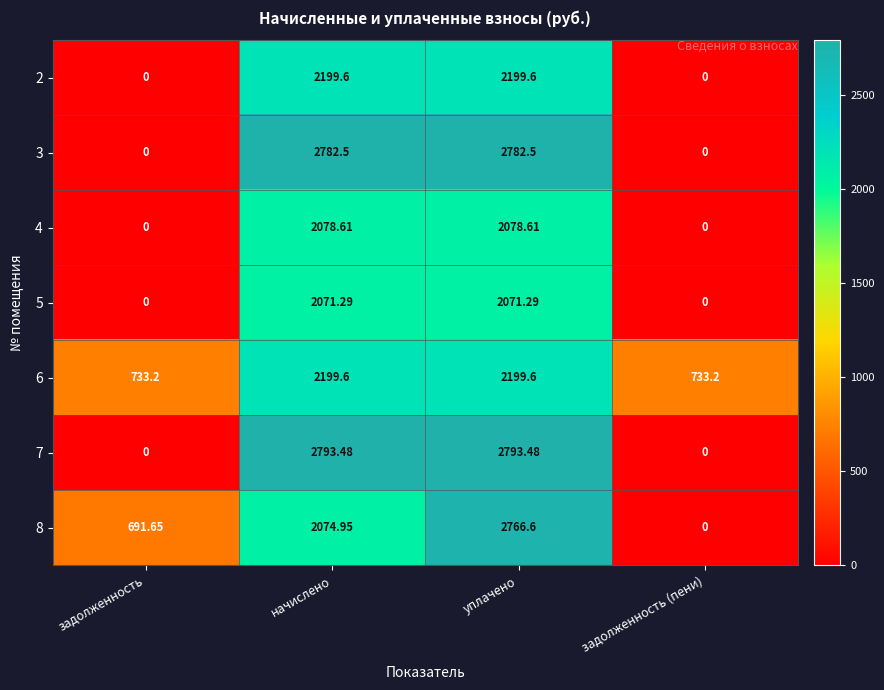

Is the value of 7 at задолженность (пени) greater than the value of 2 at уплачено?

No